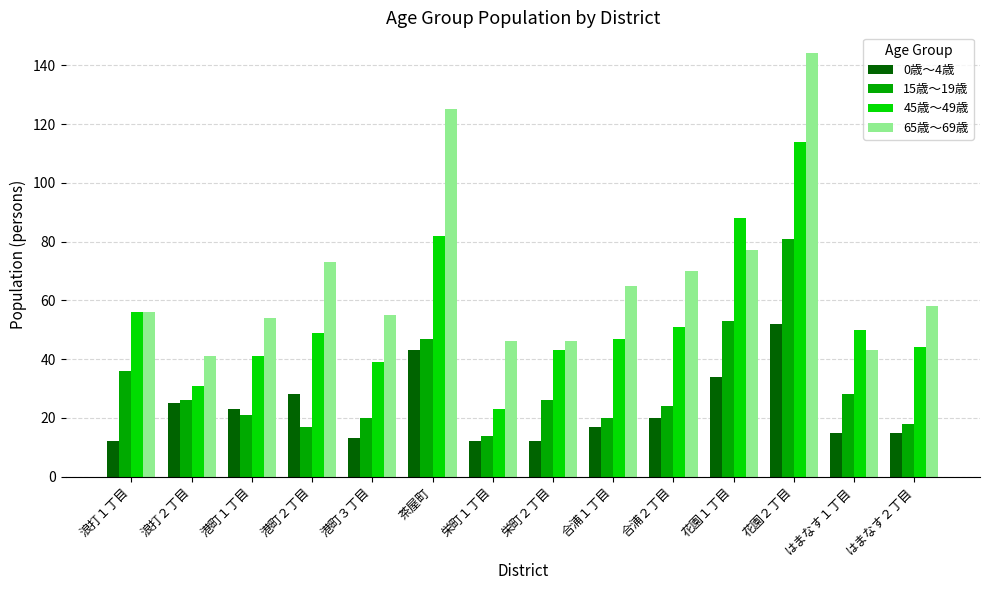

What is the label of the 2nd bar from the right?

はまなす１丁目